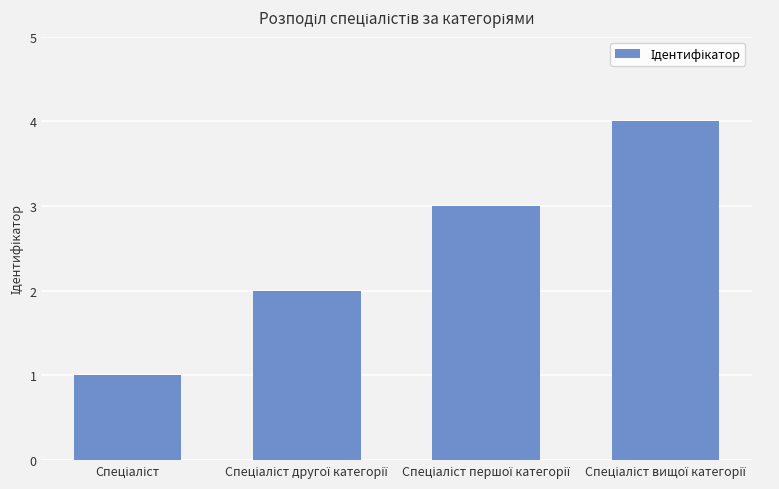

What is the sum of all values?

10